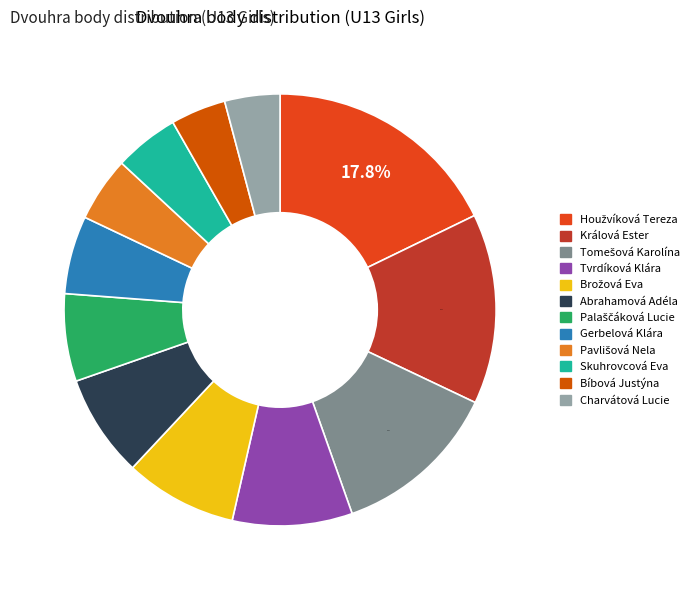

Is there any slice that represents more than half of the pie?

No